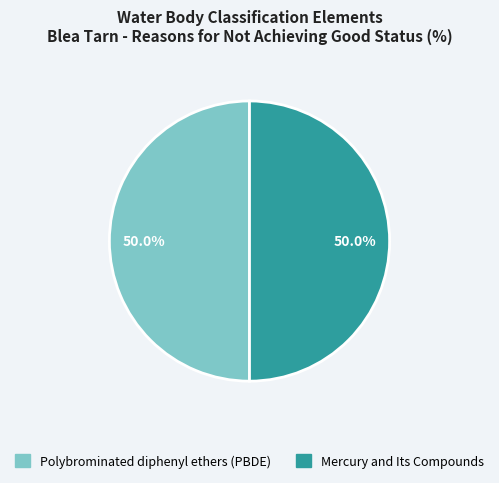

To the nearest percent, what portion does Mercury and Its Compounds represent?

50%